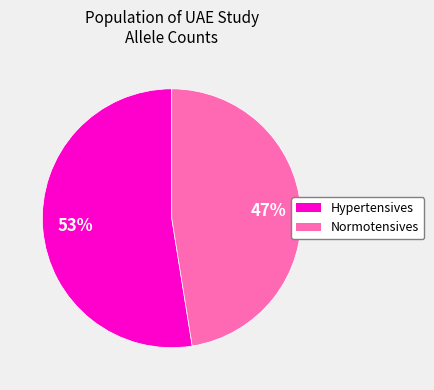

Is there a majority slice in this chart?

Yes